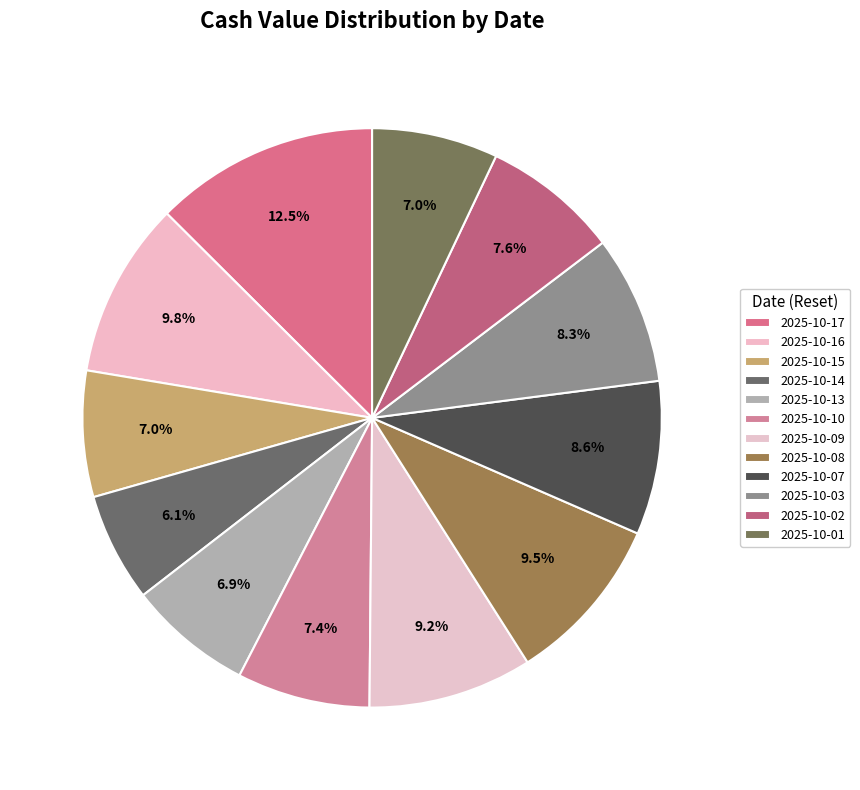

Rank the categories by value from lowest to highest.

2025-10-14, 2025-10-13, 2025-10-15, 2025-10-01, 2025-10-10, 2025-10-02, 2025-10-03, 2025-10-07, 2025-10-09, 2025-10-08, 2025-10-16, 2025-10-17